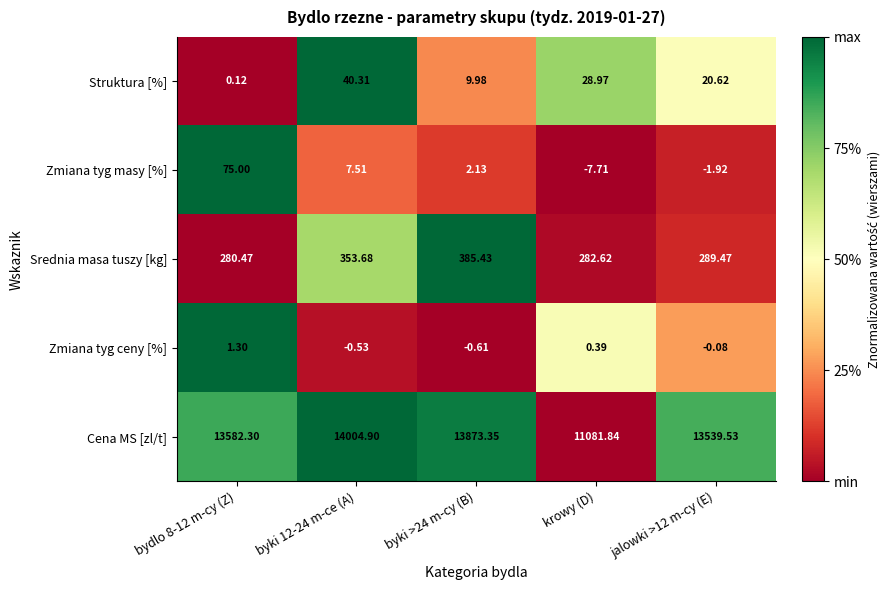

Is the value of Zmiana tyg ceny [%] at jalowki >12 m-cy (E) greater than the value of Struktura [%] at jalowki >12 m-cy (E)?

No